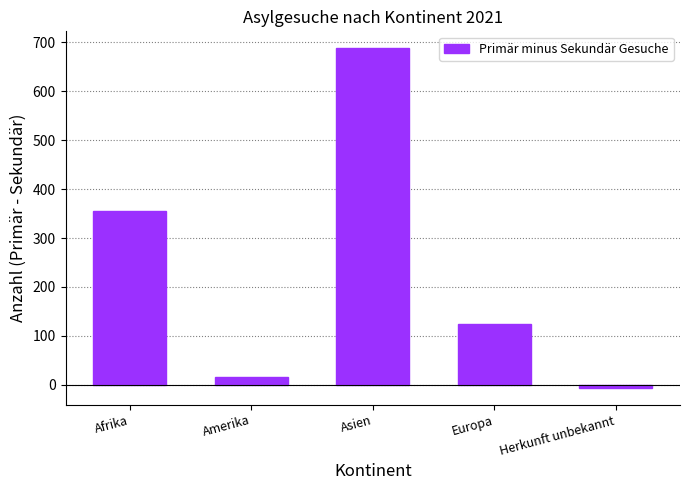

How many values are above zero?

4